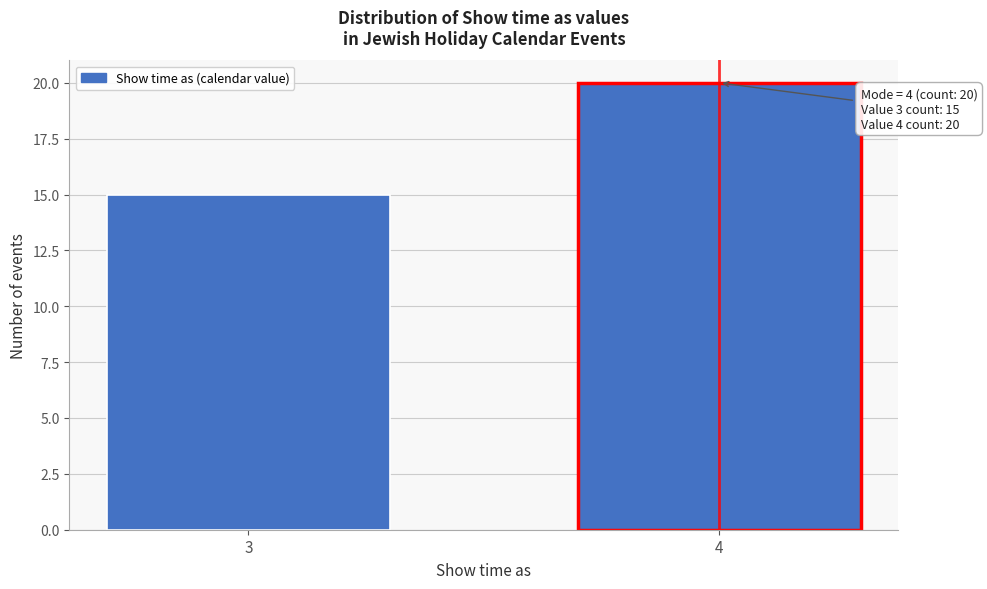

Reading left to right, list all the values displayed in this chart.

3=15	4=20